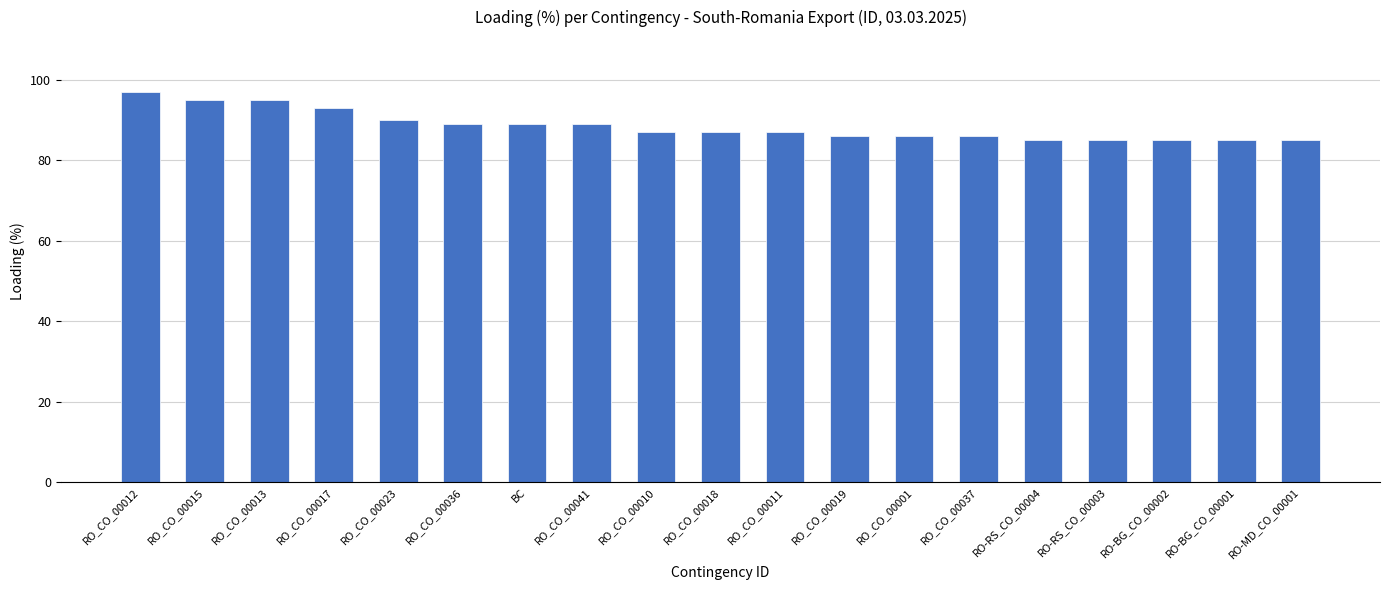

Reading left to right, extract all data points from this chart.

RO_CO_00012=97	RO_CO_00015=95	RO_CO_00013=95	RO_CO_00017=93	RO_CO_00023=90	RO_CO_00036=89	BC=89	RO_CO_00041=89	RO_CO_00010=87	RO_CO_00018=87	RO_CO_00011=87	RO_CO_00019=86	RO_CO_00001=86	RO_CO_00037=86	RO-RS_CO_00004=85	RO-RS_CO_00003=85	RO-BG_CO_00002=85	RO-BG_CO_00001=85	RO-MD_CO_00001=85